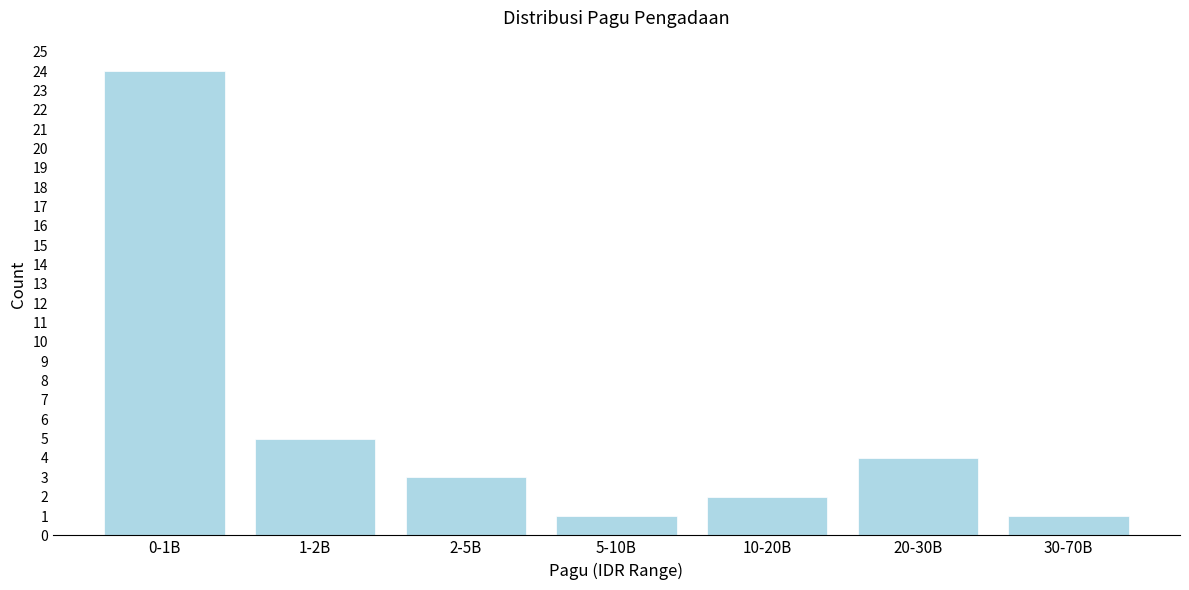

Reading right to left, what are all the values shown in this chart?

30-70B=1	20-30B=4	10-20B=2	5-10B=1	2-5B=3	1-2B=5	0-1B=24